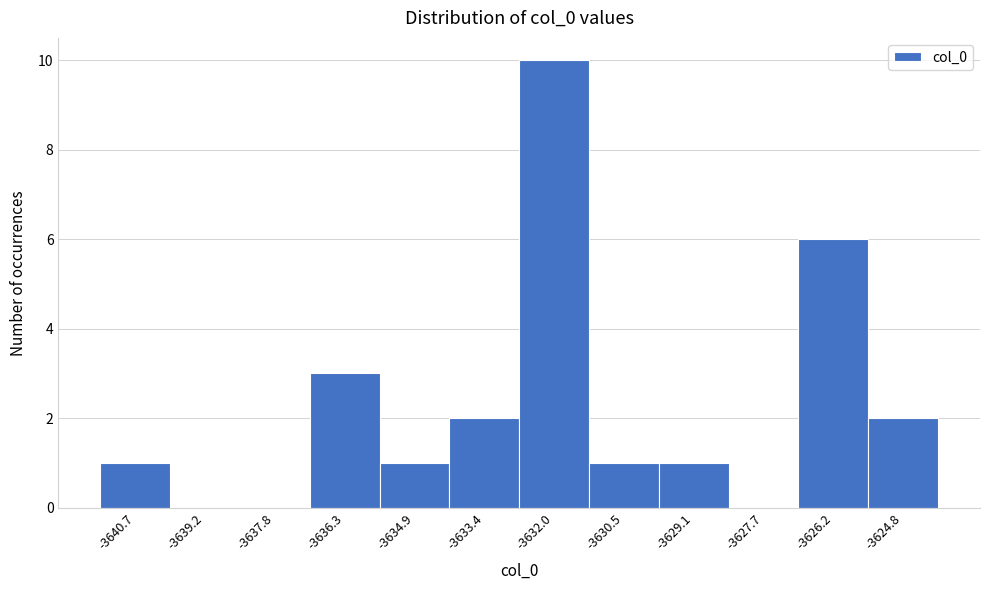

Reading left to right, list every bar in this chart as the range it spans on the x-axis followed by its height. Neither the bar edges nor the heights are printed on the chart, so give them approximately, as read against the axes.

-3641.4 to -3640.0: 1
-3640.0 to -3638.4: 0
-3638.4 to -3637.0: 0
-3637.0 to -3635.6: 3
-3635.6 to -3634.2: 1
-3634.2 to -3632.8: 2
-3632.8 to -3631.2: 10
-3631.2 to -3629.8: 1
-3629.8 to -3628.4: 1
-3628.4 to -3627.0: 0
-3627.0 to -3625.4: 6
-3625.4 to -3624.0: 2